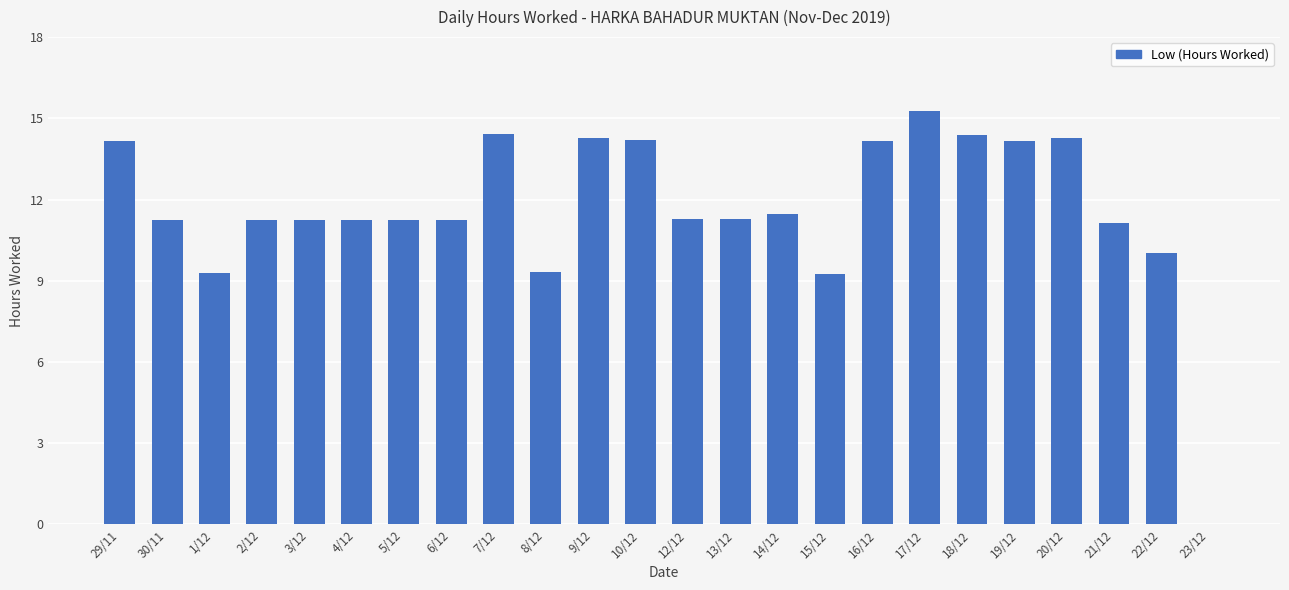

What is the sum of the values at 30/11 and 16/12?

25.4